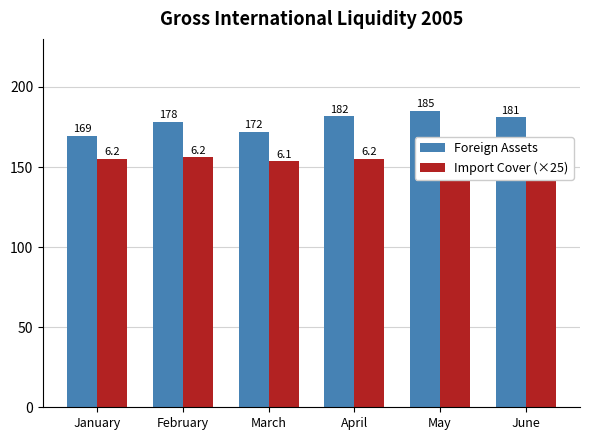

How many groups of bars are there?

6